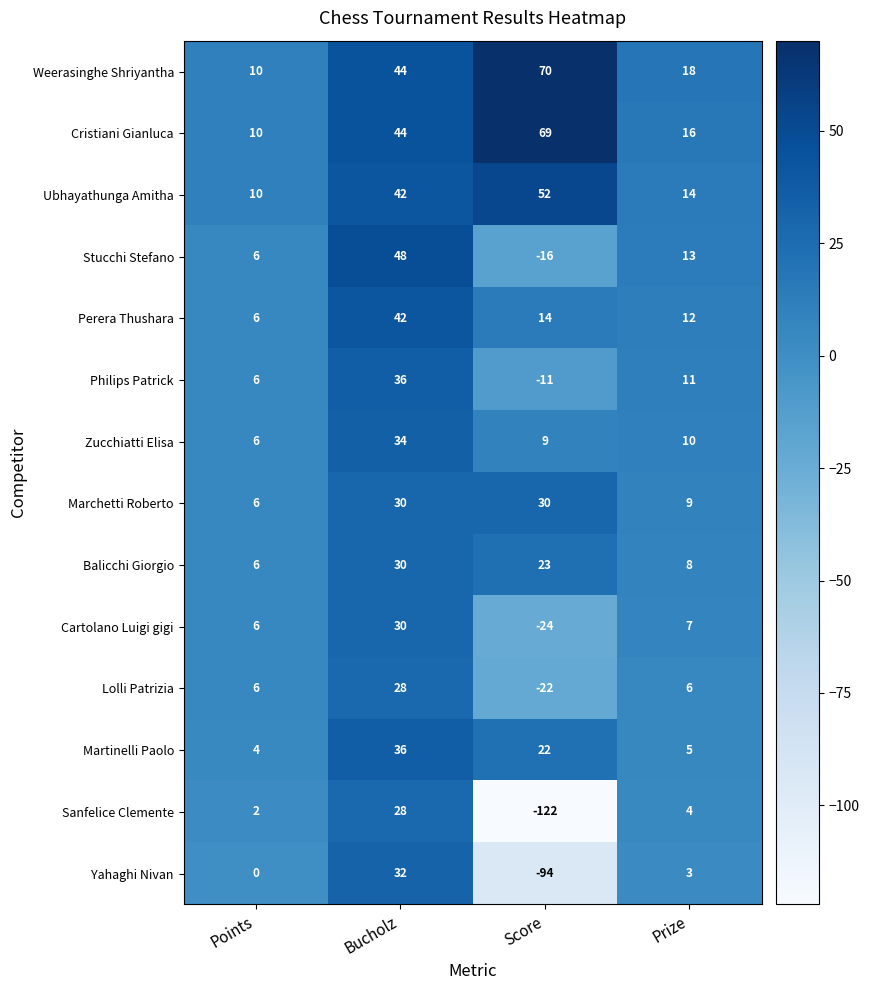

Between Bucholz and Prize, which series saw the biggest shift?

Stucchi Stefano